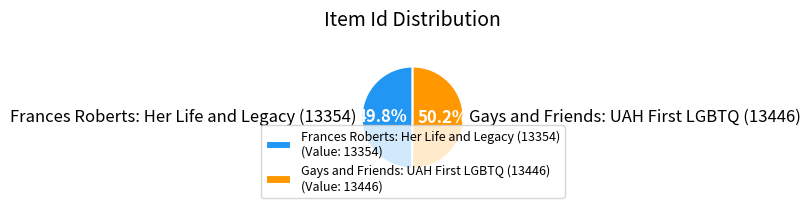

Does any single category account for the majority?

Yes